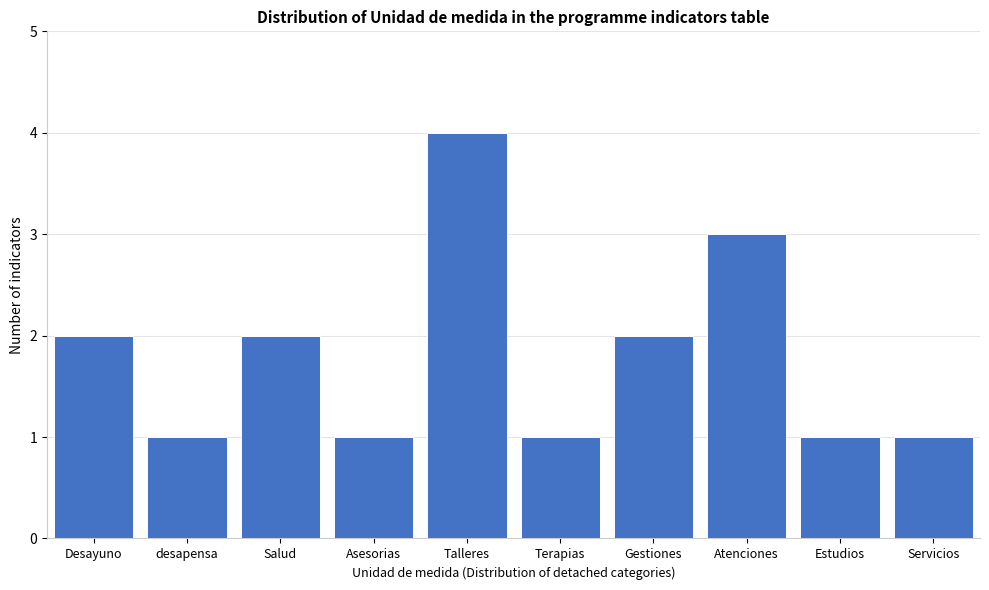

Reading left to right, transcribe all the data shown in this chart.

Desayuno=2	desapensa=1	Salud=2	Asesorias=1	Talleres=4	Terapias=1	Gestiones=2	Atenciones=3	Estudios=1	Servicios=1